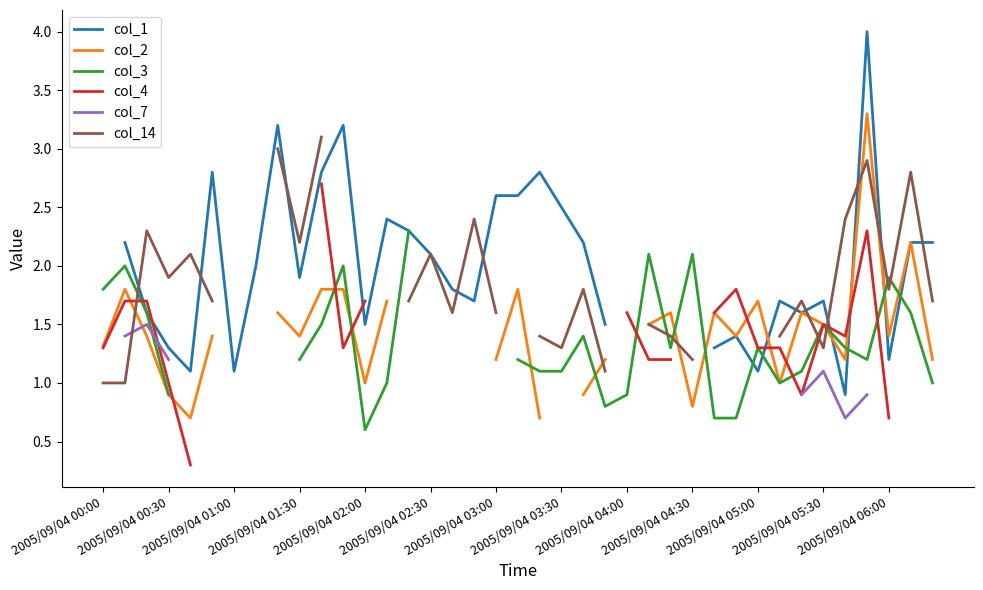

How many values in col_14 are above zero?

30